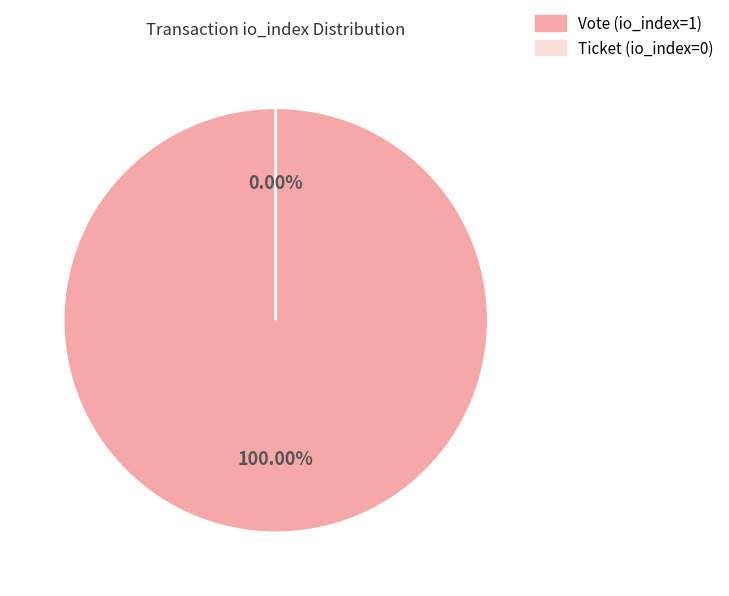

Does any single category account for the majority?

Yes